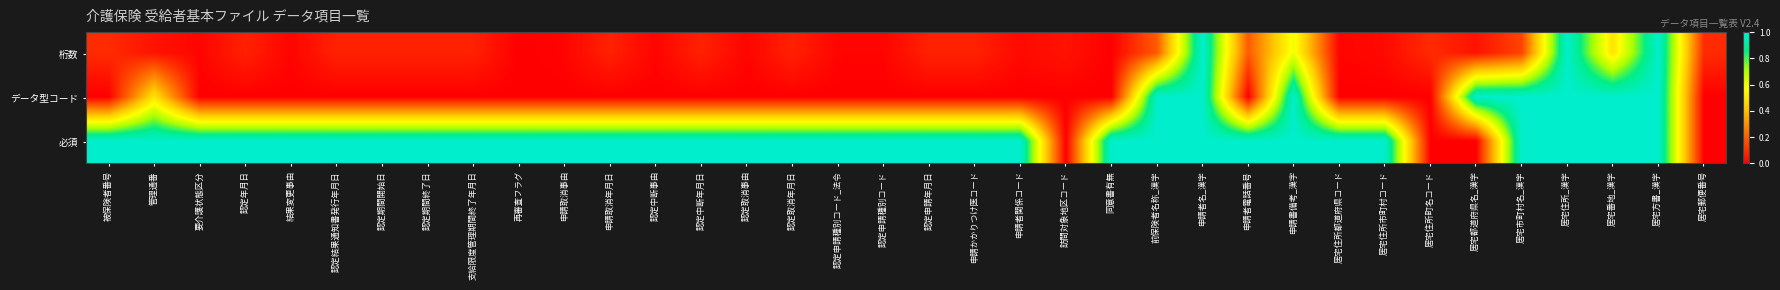

Count the number of data series in this chart.

3